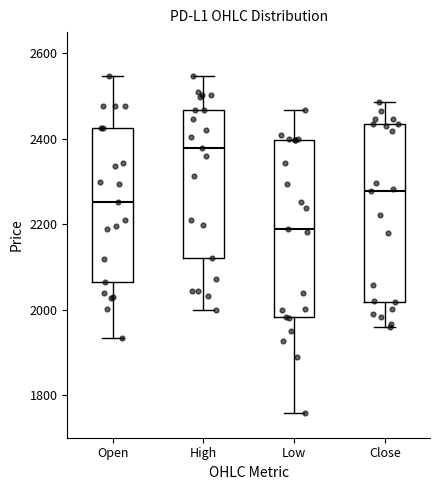

Where does the upper whisker of the box for Open end on the y-axis? The values are not printed on the chart, so give them approximately, as read against the axis.

2540